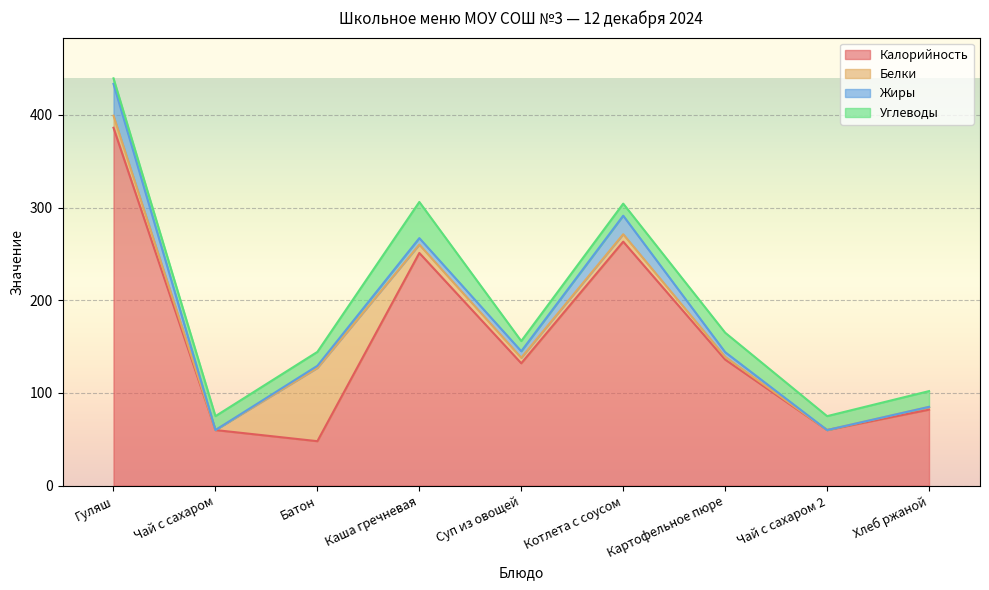

Reading right to left, transcribe all the data shown in this chart.

Калорийность: Хлеб ржаной=82.0	Чай с сахаром 2=60.0	Картофельное пюре=136.0	Котлета с соусом=263.2	Суп из овощей=132.0	Каша гречневая=251.0	Батон=48.0	Чай с сахаром=60.0	Гуляш=386.0
Белки: Хлеб ржаной=3.0	Чай с сахаром 2=0.0	Картофельное пюре=3.0	Котлета с соусом=8.0	Суп из овощей=6.0	Каша гречневая=9.0	Батон=79.0	Чай с сахаром=0.0	Гуляш=13.0
Жиры: Хлеб ржаной=0.0	Чай с сахаром 2=0.0	Картофельное пюре=5.0	Котлета с соусом=20.0	Суп из овощей=7.0	Каша гречневая=7.0	Батон=2.3	Чай с сахаром=0.0	Гуляш=34.3
Углеводы: Хлеб ржаной=17.0	Чай с сахаром 2=15.0	Картофельное пюре=21.0	Котлета с соусом=13.0	Суп из овощей=11.0	Каша гречневая=39.0	Батон=15.0	Чай с сахаром=15.0	Гуляш=6.0